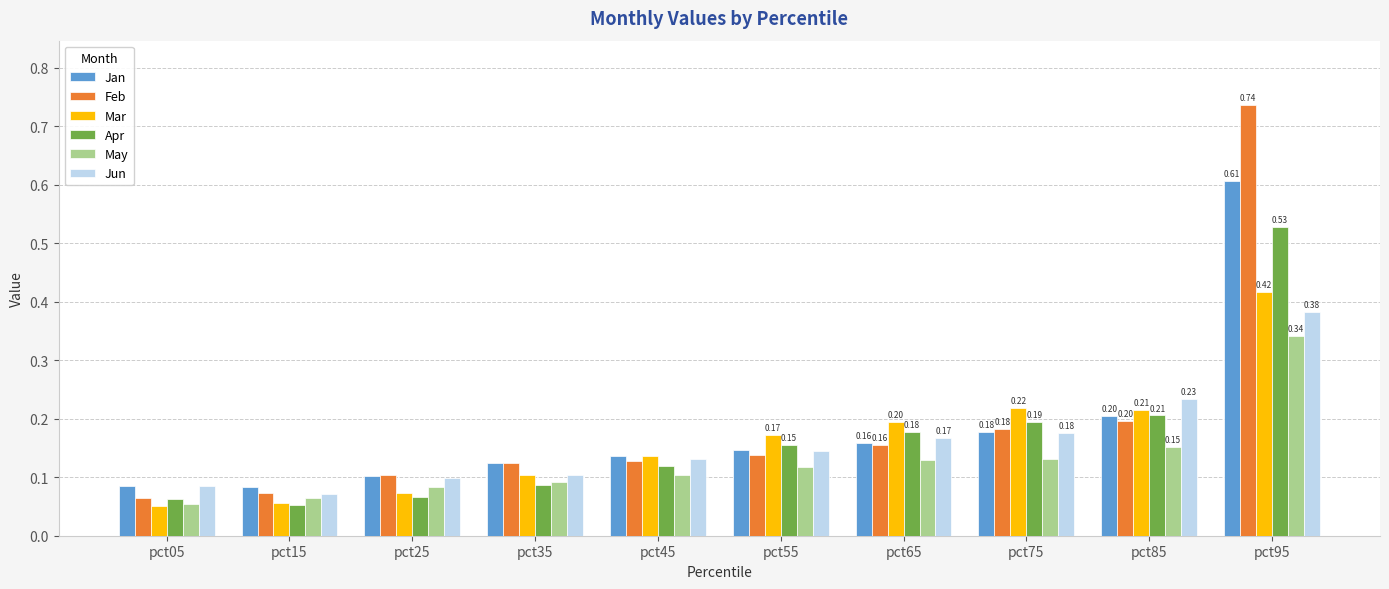

How many bars are there in total?

60